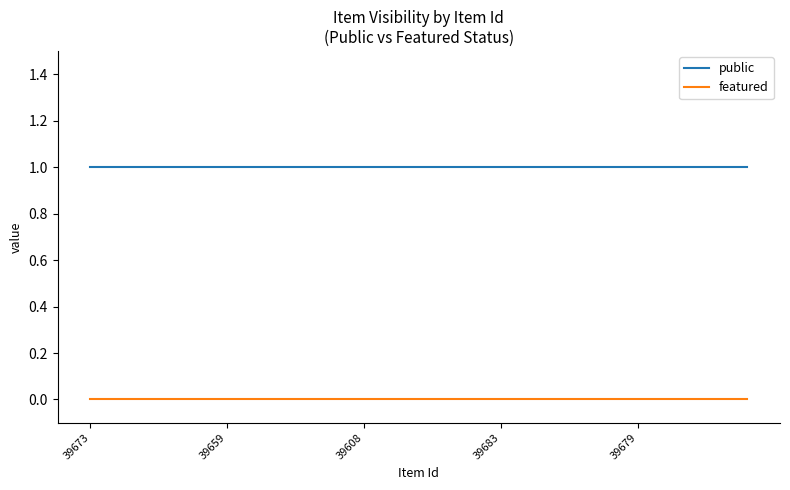

At how many categories does at least one series exceed 0?

25